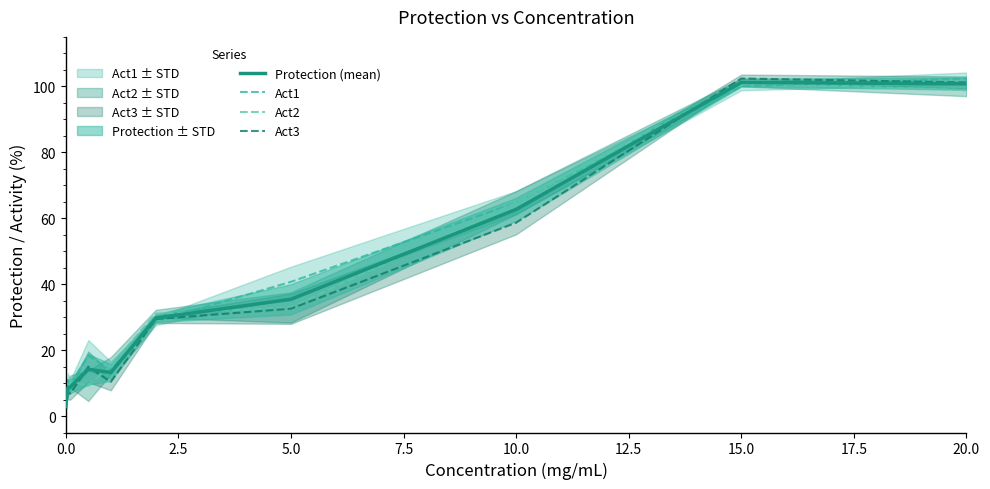

Does the chart display data point markers on the line(s)?

No